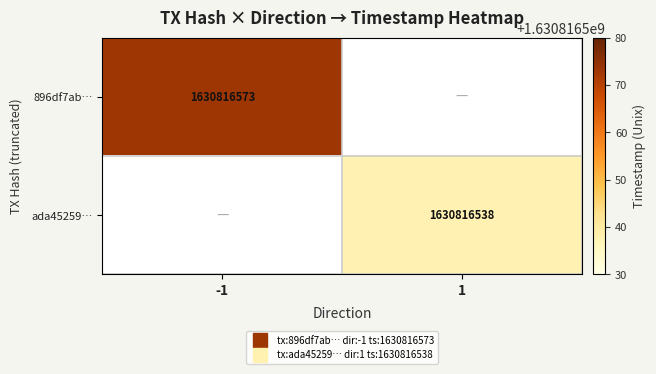

Reading right to left, transcribe all the data shown in this chart.

896df7abe67abf7c2e37c64333dea94f7c73b66: 1630816573	-1
ada45259fee55c62f74331ee853b99bbfa1d74d: 1630816538	1